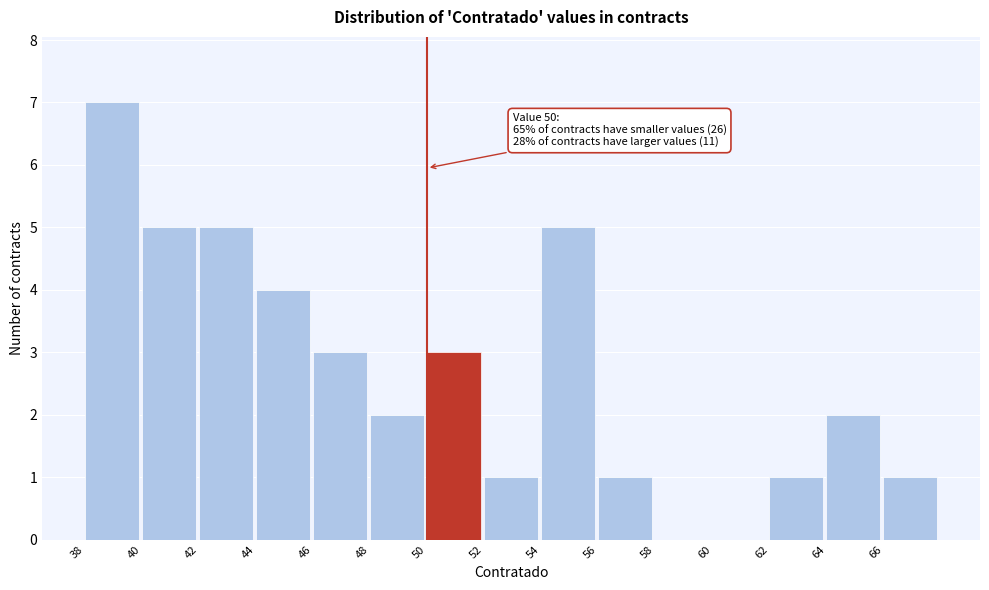

Which range on the x-axis has the tallest bar?

38 to 40